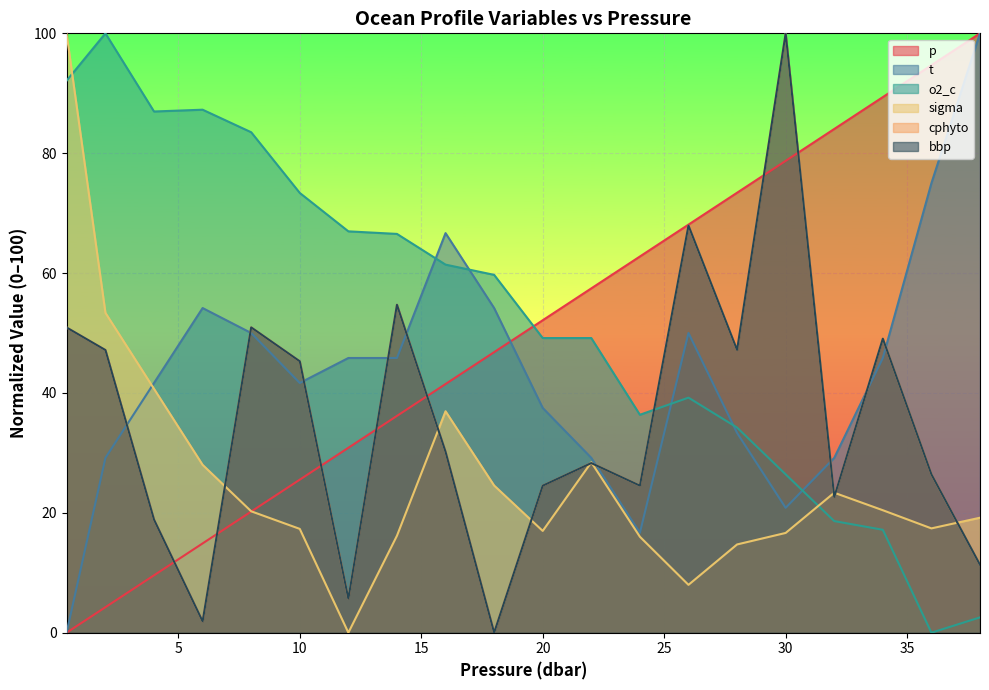

At which category does cphyto reach its first local peak?

8.0